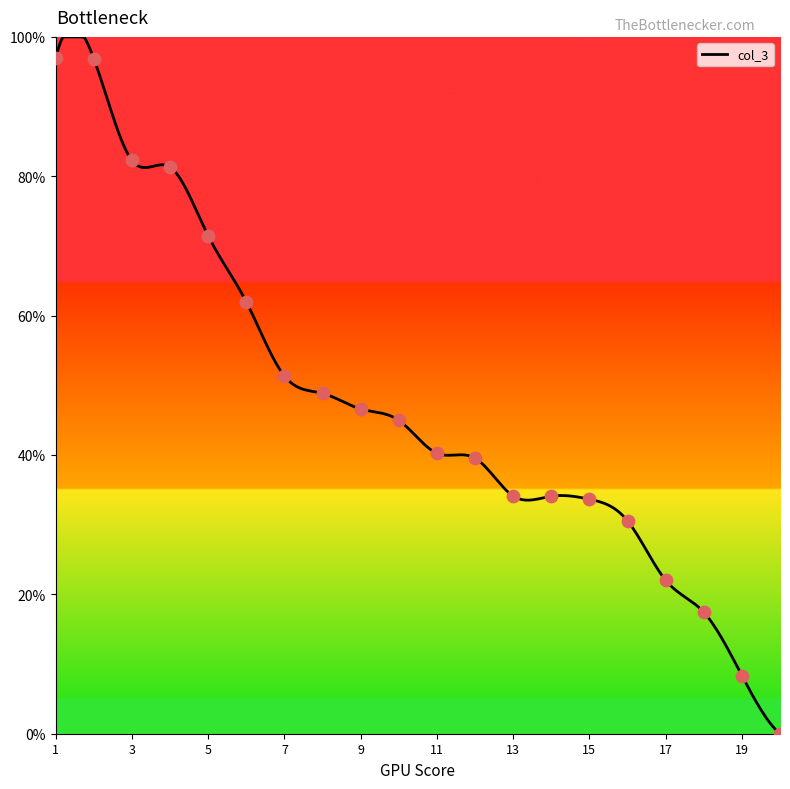

Between 16 and 3, which is larger?

3